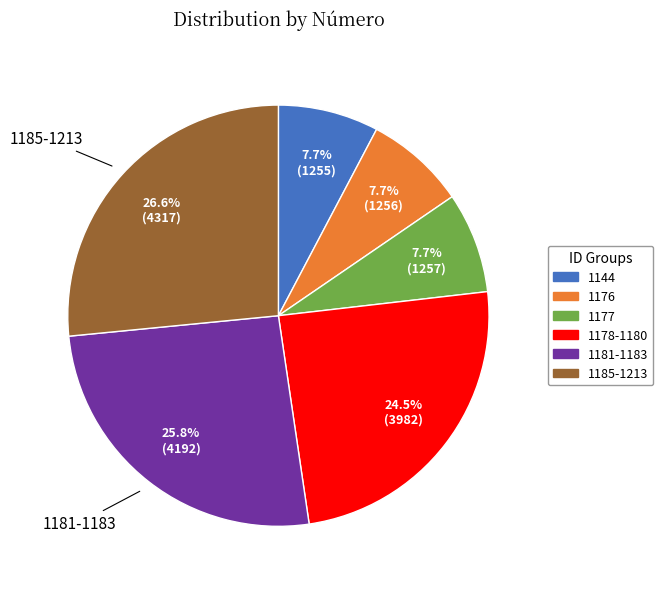

To the nearest percent, what is the average slice percentage?

17%